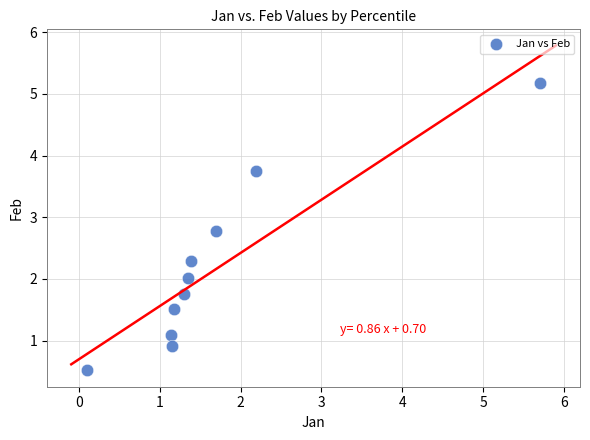

What is the average X value?

1.7